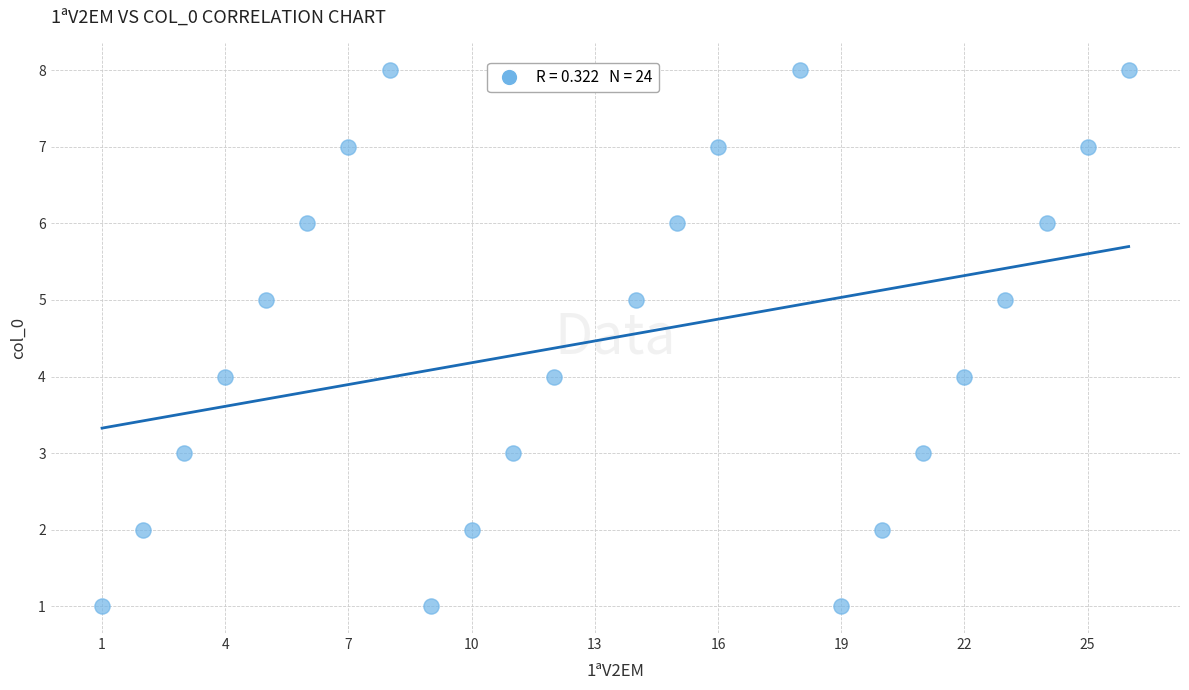

What is the range of X values (max minus min)?

25